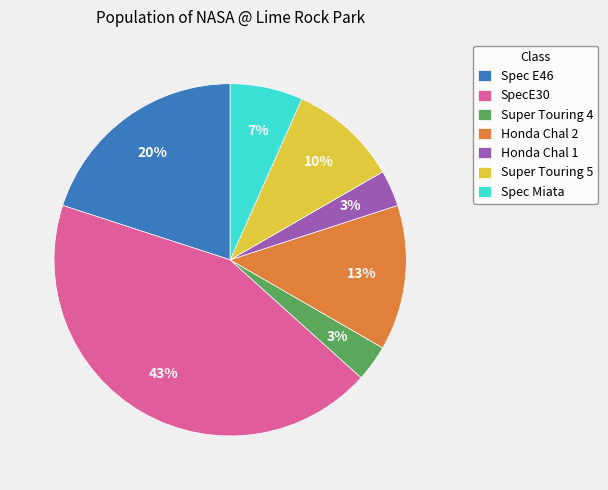

Count the number of slices in the pie.

7